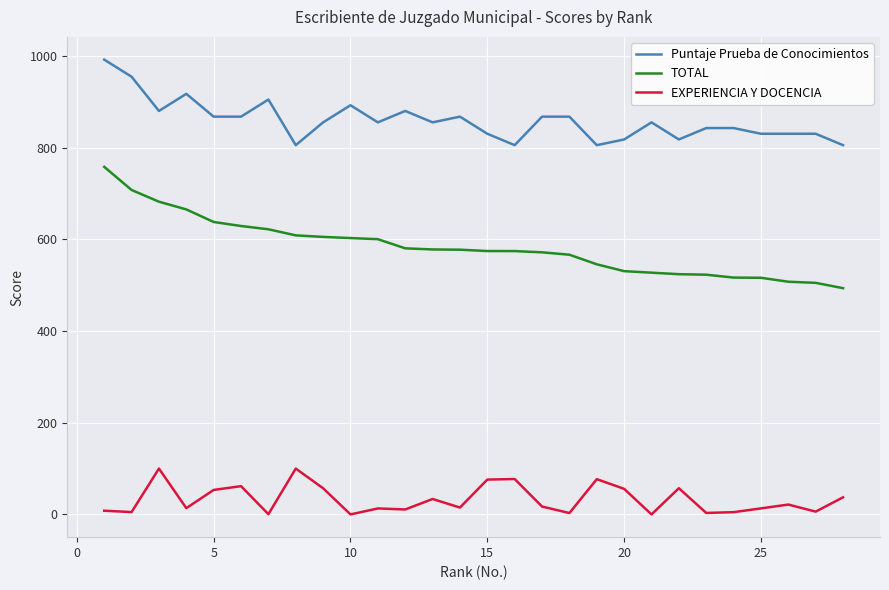

Which series has the largest total across all categories?

Puntaje Prueba de Conocimientos